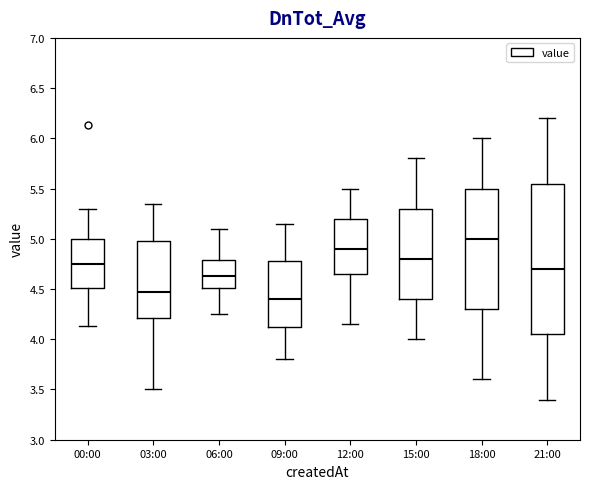

Which box is the tallest, from its lower edge to its upper edge?

21:00